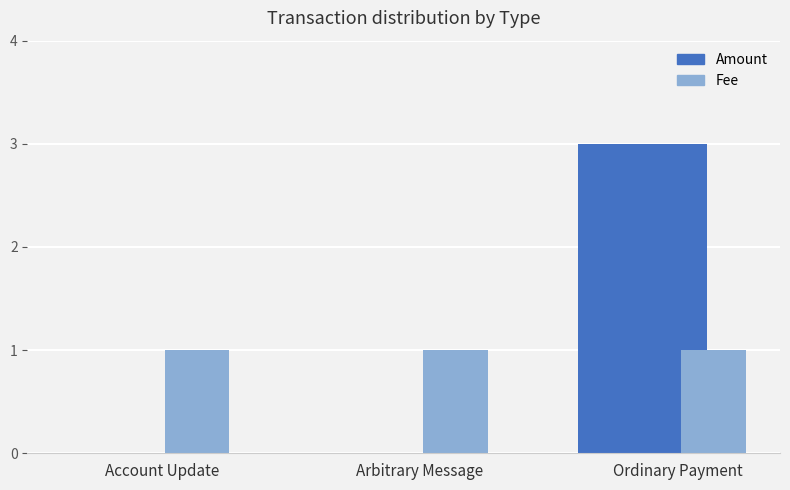

Reading left to right, what are all the values shown in this chart?

Amount: Account Update=0	Arbitrary Message=0	Ordinary Payment=3
Fee: Account Update=1	Arbitrary Message=1	Ordinary Payment=1